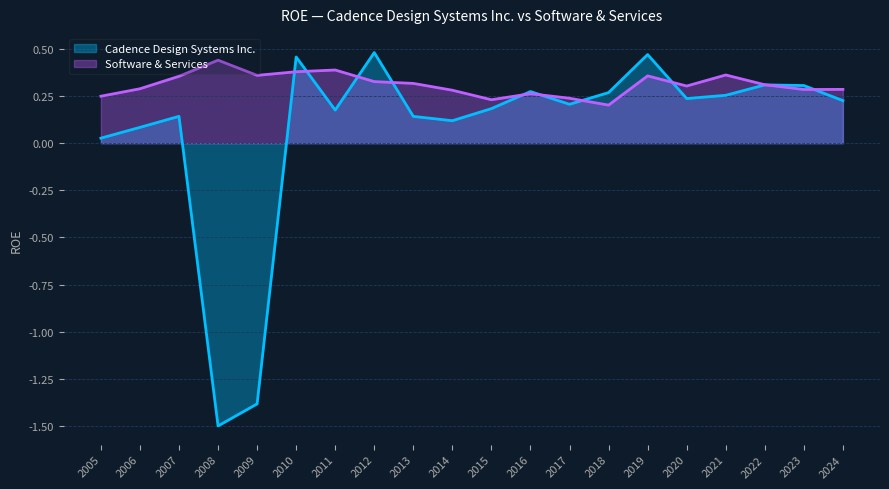

True or false: the data has more than 2 interior local peaks.

True